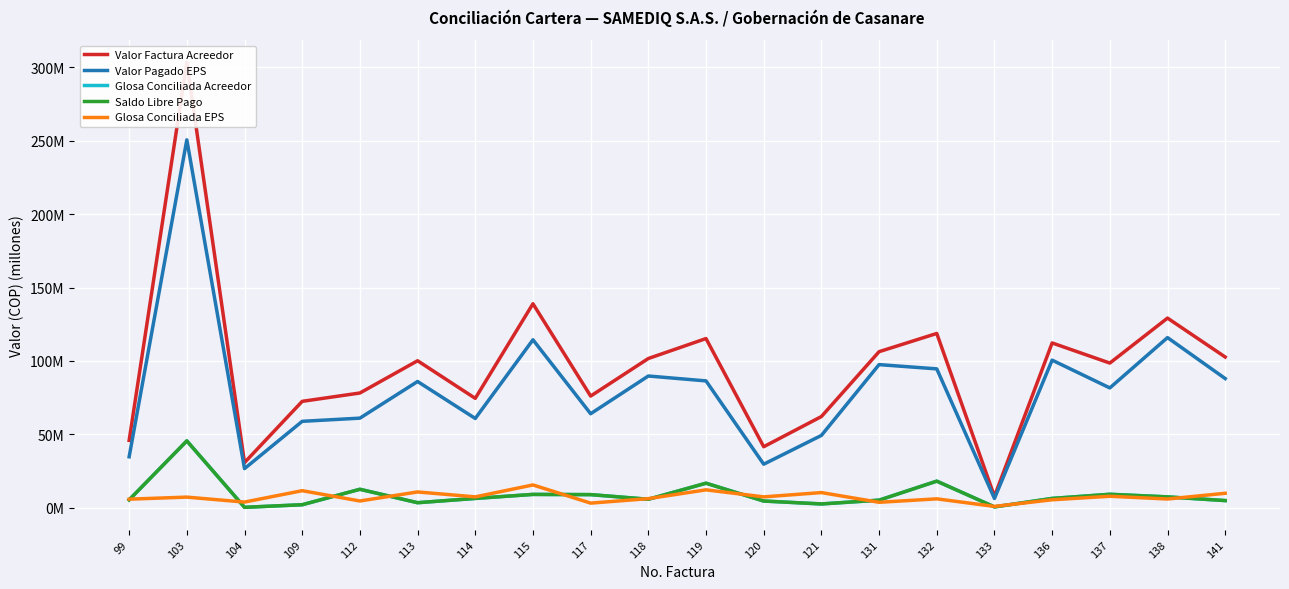

What is the average value of the Glosa Conciliada EPS series?

7.3